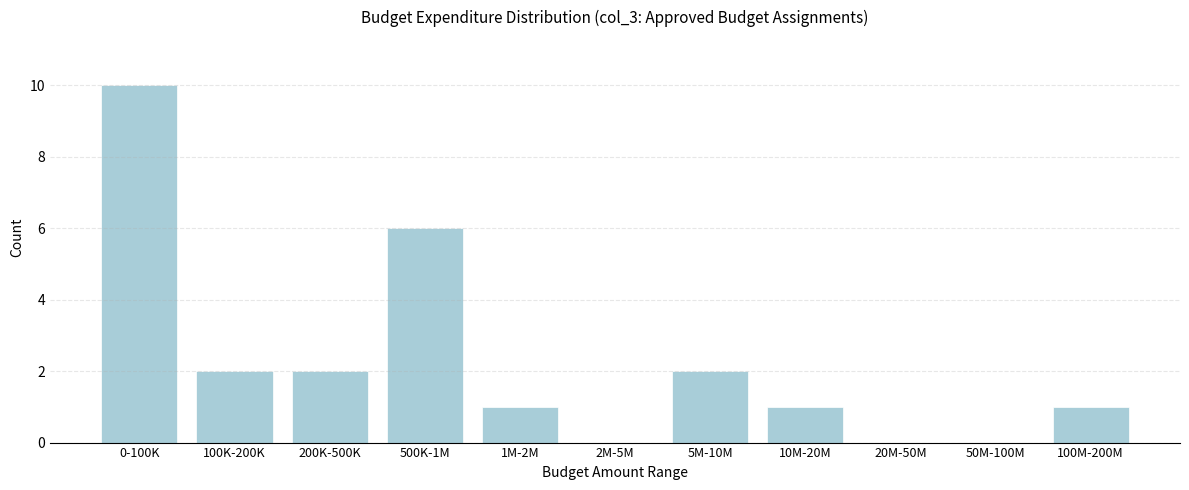

Reading right to left, list all the values displayed in this chart.

100M-200M=1	50M-100M=0	20M-50M=0	10M-20M=1	5M-10M=2	2M-5M=0	1M-2M=1	500K-1M=6	200K-500K=2	100K-200K=2	0-100K=10